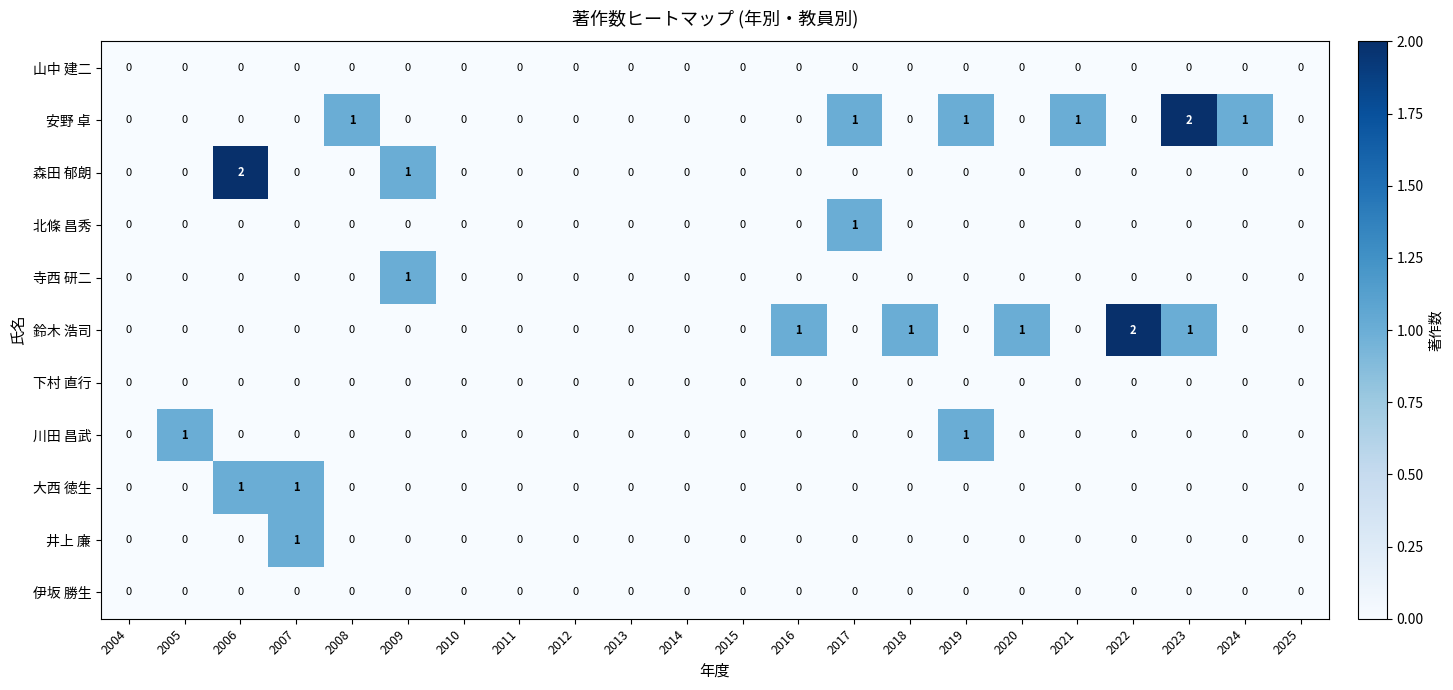

The value of 川田 昌武 at 2025 is 0. True or false?

True